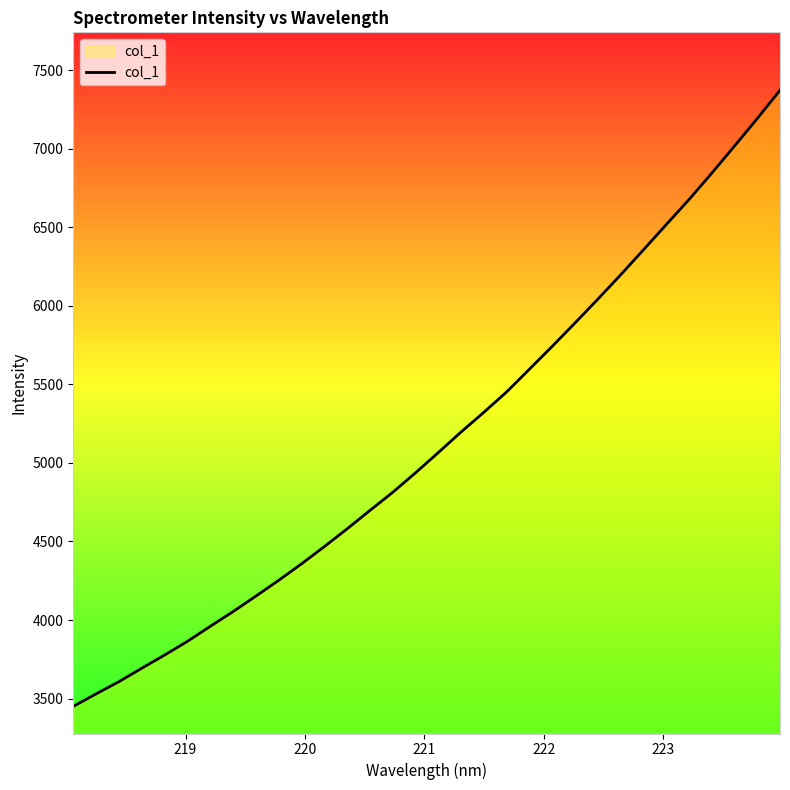

What is the maximum value shown in the chart?

7372.2